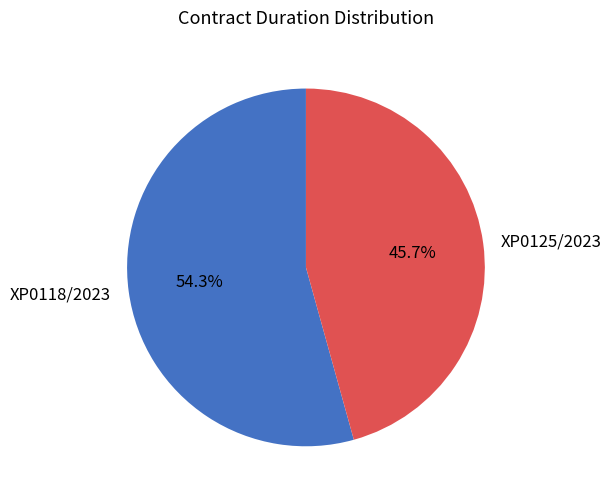

Which slice is the smallest?

XP0125/2023